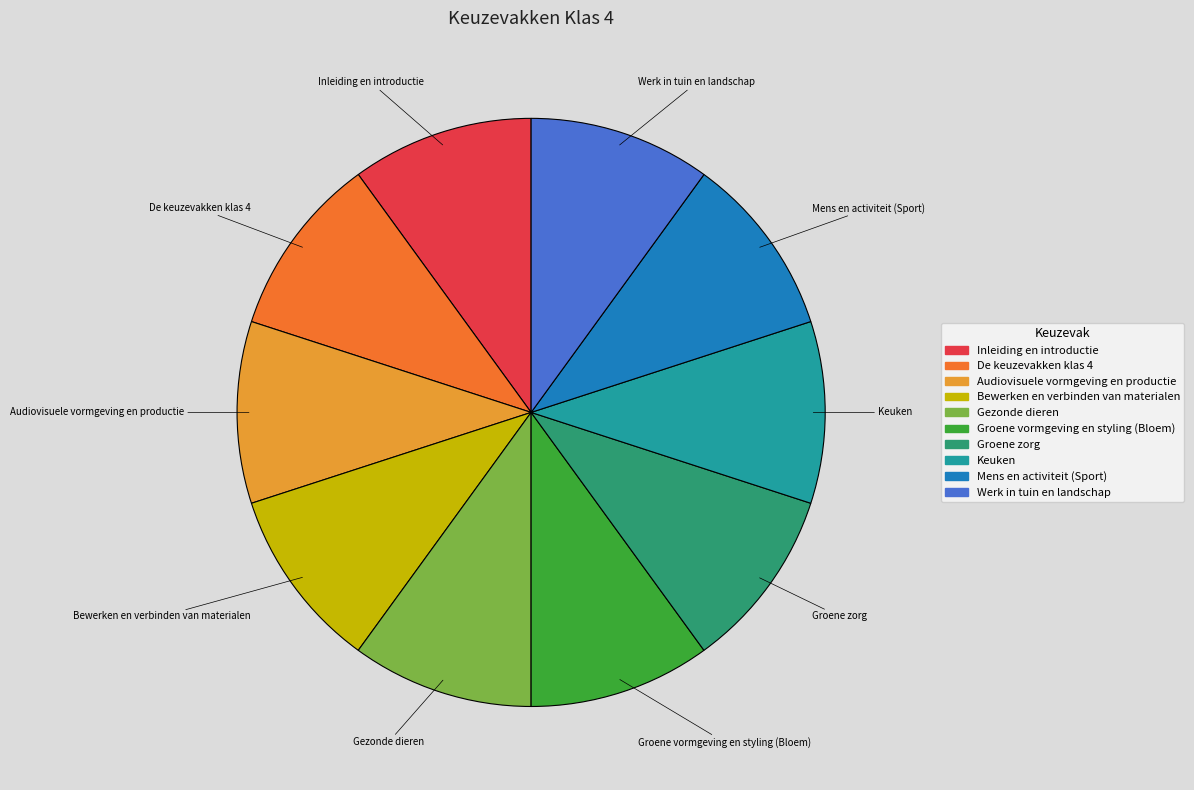

Does De keuzevakken klas 4 represent more than half of the total?

No